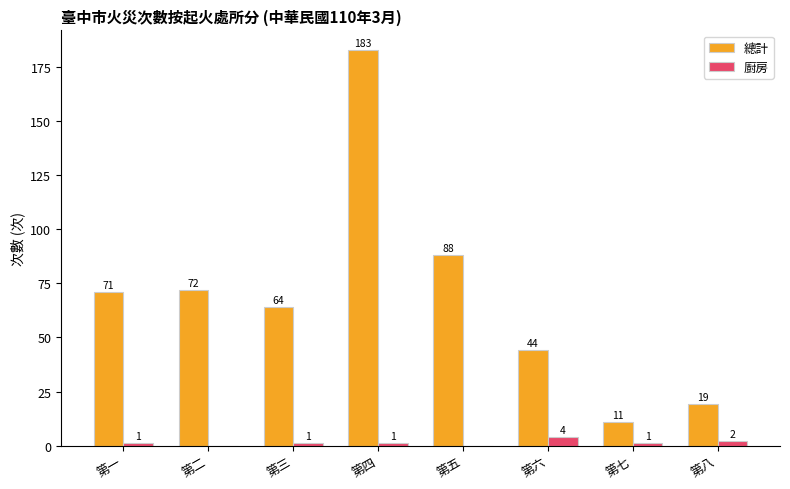

Count the number of categories in the chart.

8